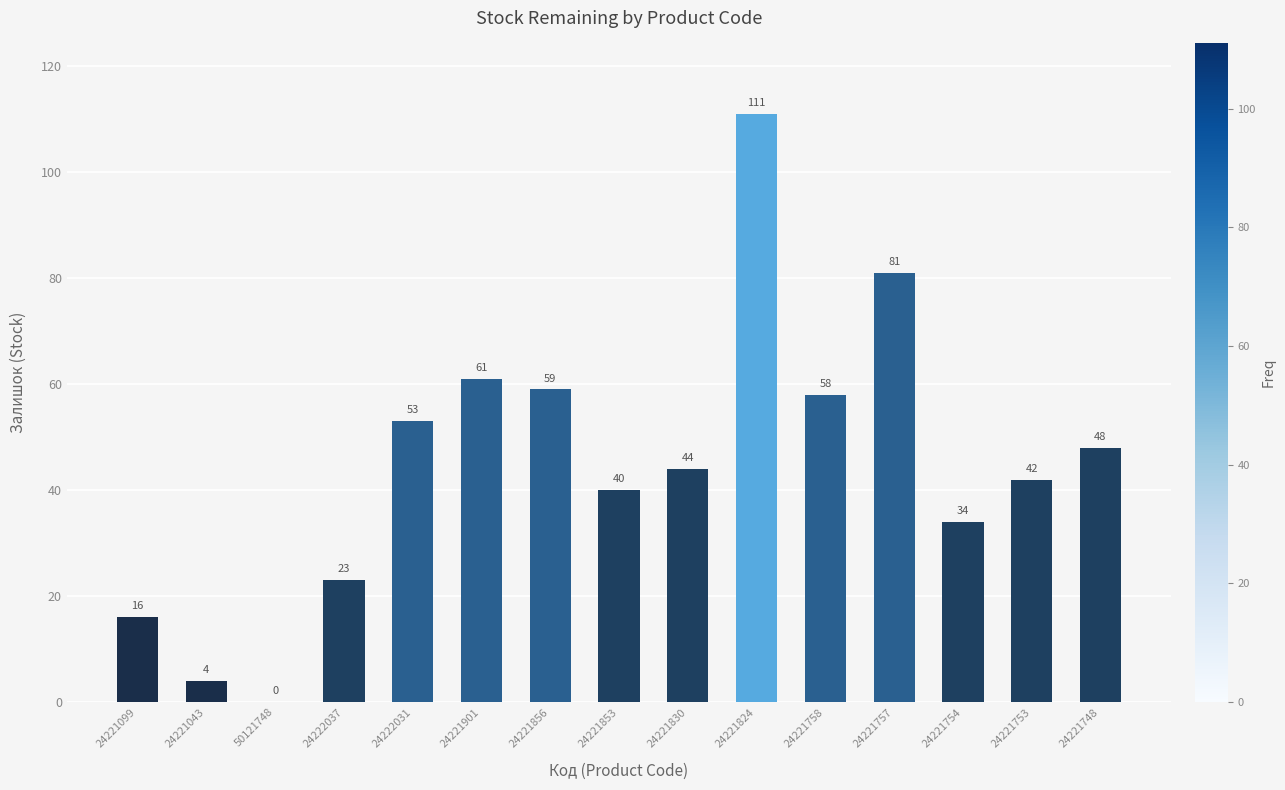

How many positive values are there?

14